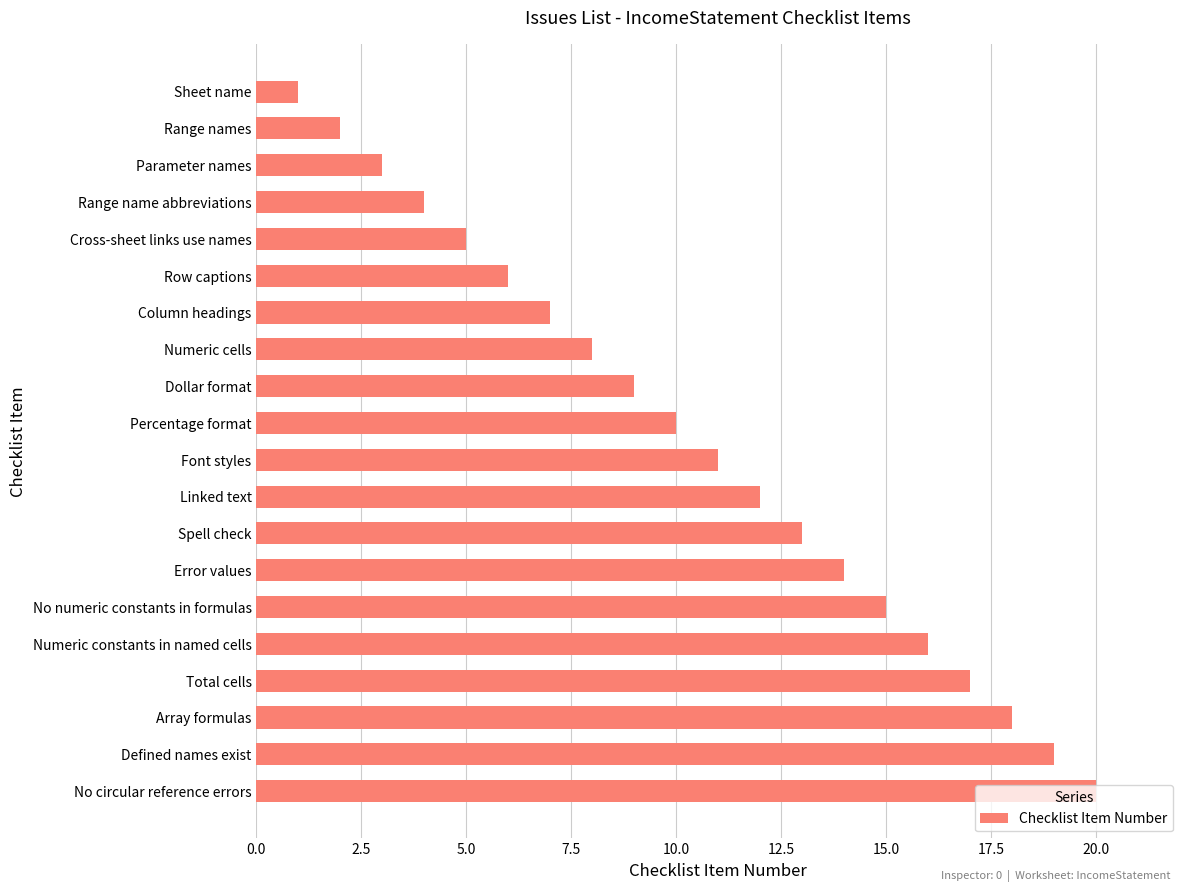

List the labels in order of value, largest first.

No circular reference errors, Defined names exist, Array formulas, Total cells, Numeric constants in named cells, No numeric constants in formulas, Error values, Spell check, Linked text, Font styles, Percentage format, Dollar format, Numeric cells, Column headings, Row captions, Cross-sheet links use names, Range name abbreviations, Parameter names, Range names, Sheet name